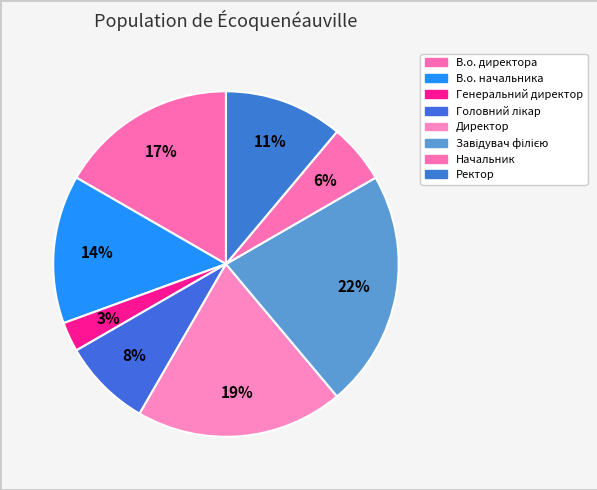

Rank the categories by value from highest to lowest.

Завідувач філією, Директор, В.о. директора, В.о. начальника, Ректор, Головний лікар, Начальник, Генеральний директор